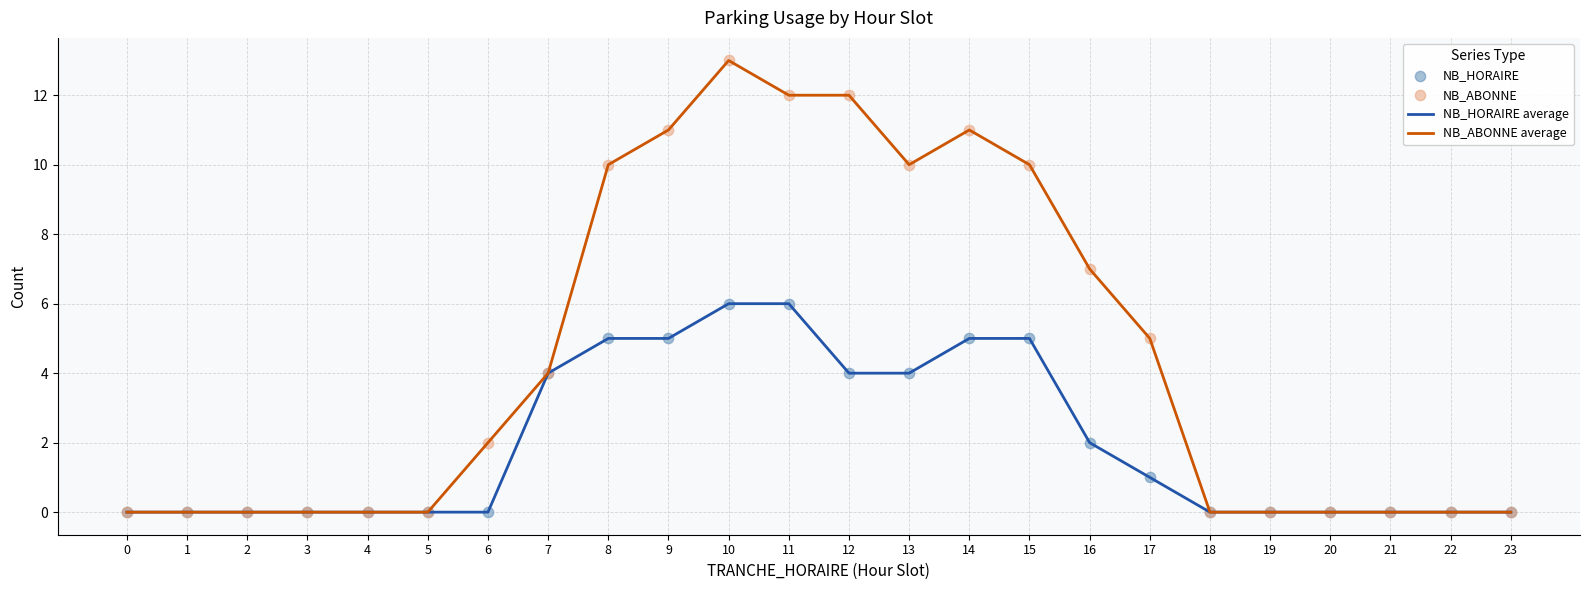

Which series has the largest range (max minus min)?

NB_ABONNE average